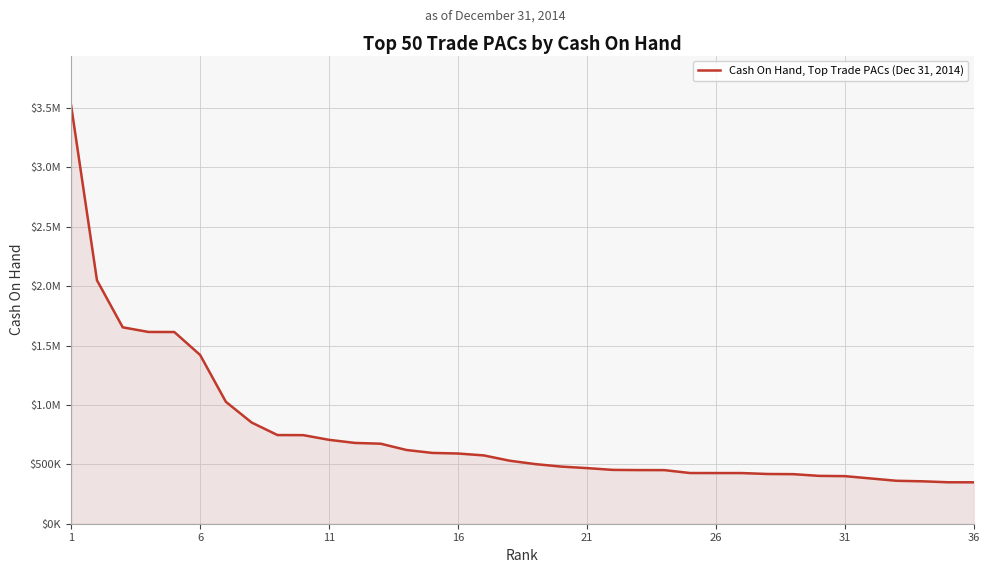

Reading left to right, what are all the values shown in this chart?

3518472.4	2049459.0	1653206.8	1614074.4	1613682.2	1420765.7	1025973.4	851520.3	746393.9	745661.7	706187.1	680114.1	673608.2	620788.0	595995.9	590980.7	575068.5	530443.6	501749.0	481001.5	468130.0	453150.5	451469.2	451167.1	426668.6	426487.1	426402.1	418681.2	417280.2	402746.5	400543.9	381122.6	361497.4	357115.6	349016.8	348565.2